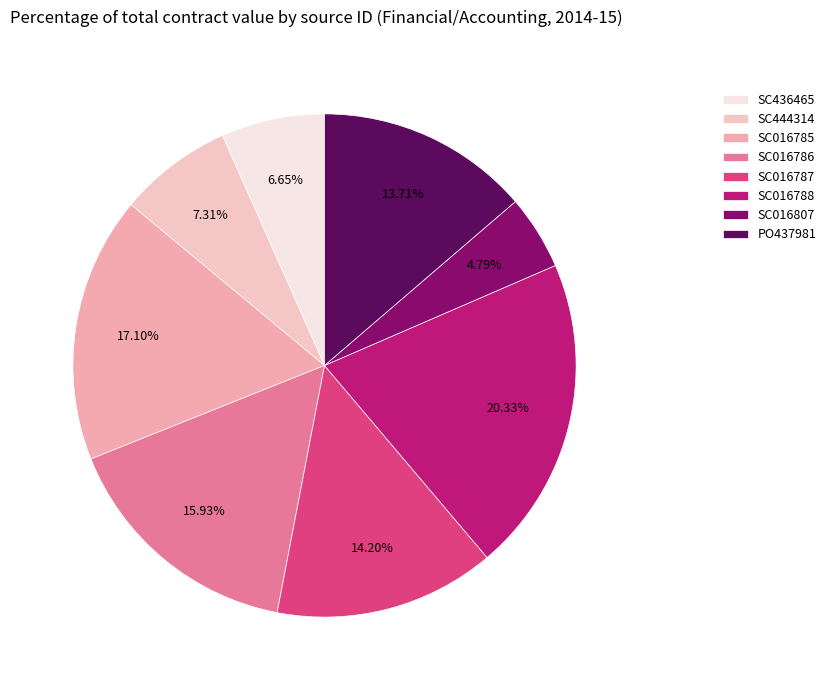

True or false: SC016807 accounts for 5% of the total.

True